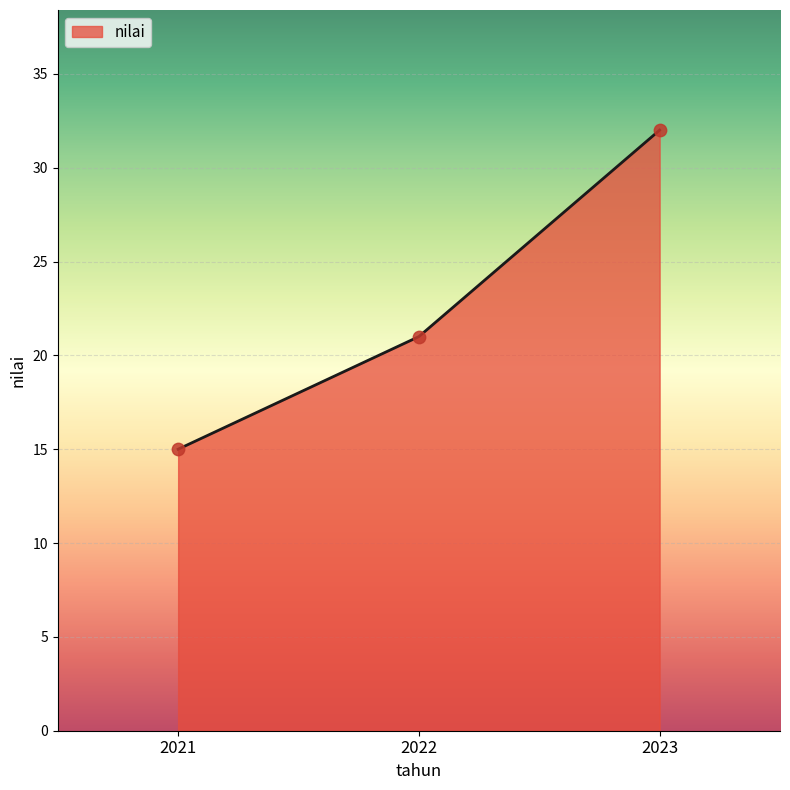

What is the ratio of the value at 2021 to the value at 2023?

0.5